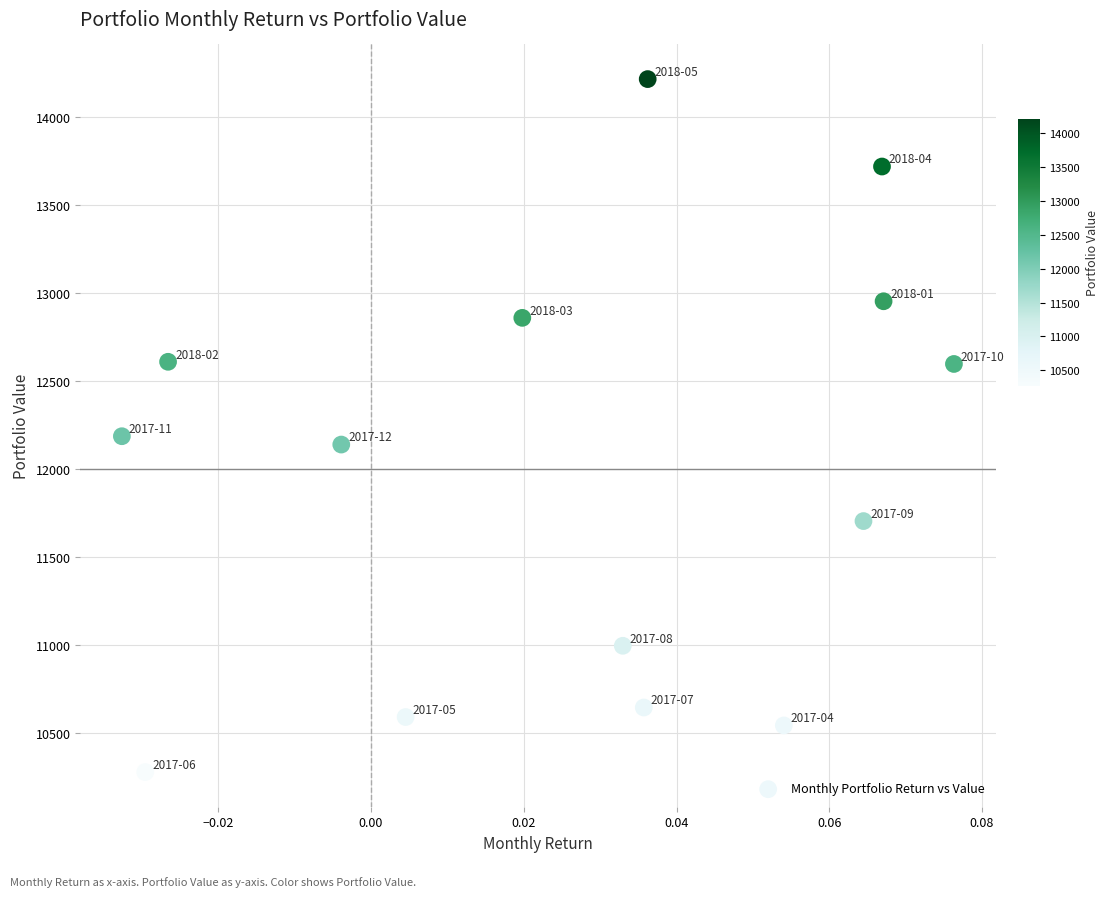

What Y value in the scatter plot is closest to 12244?

12184.5